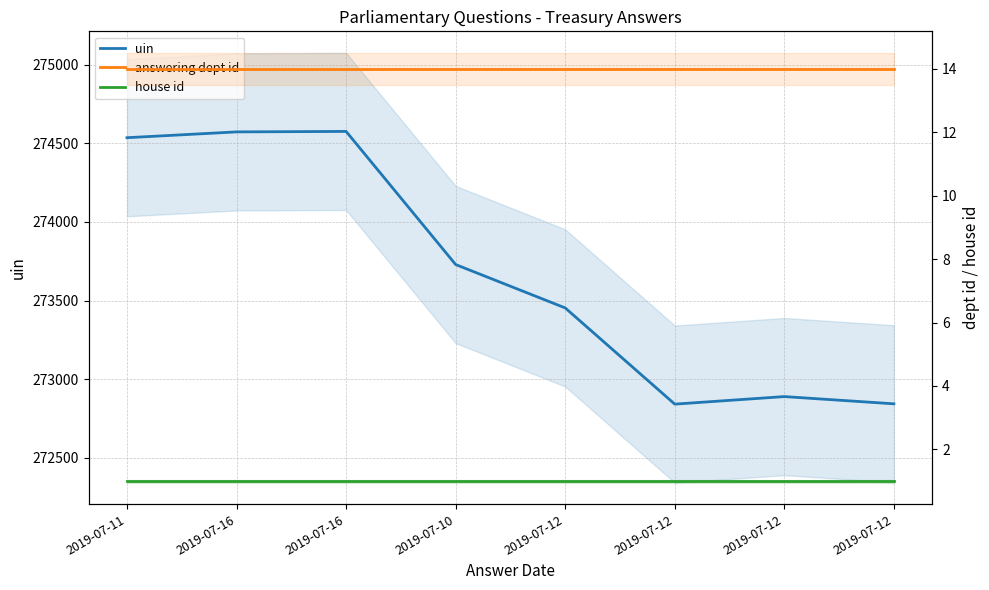

At which category does the chart reach its peak across all series?

2019-07-16